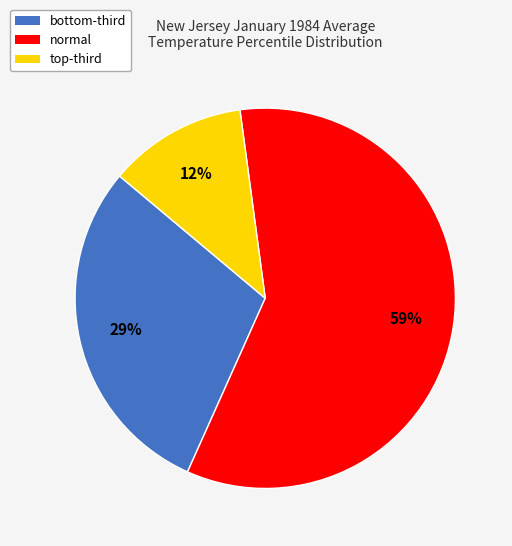

What is the smallest slice in the pie chart?

top-third